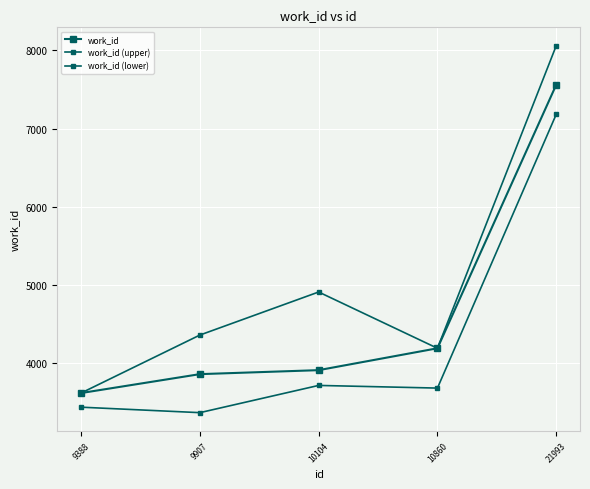

What is the lowest value of the work_id (lower) series?

3364.1